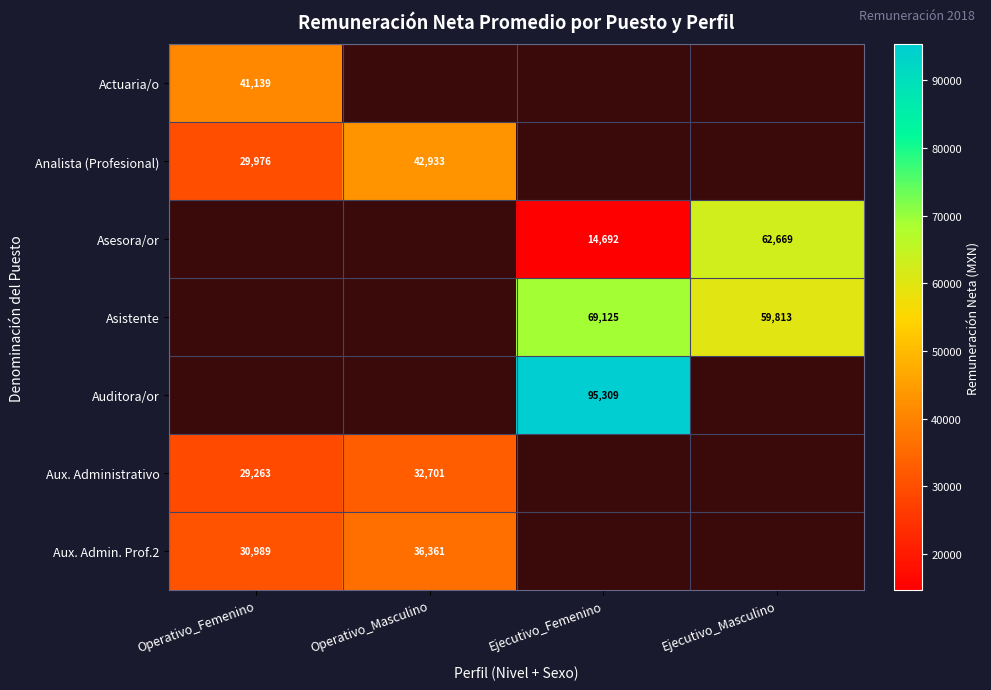

Which label corresponds to the largest value in the chart?

Ejecutivo_Femenino